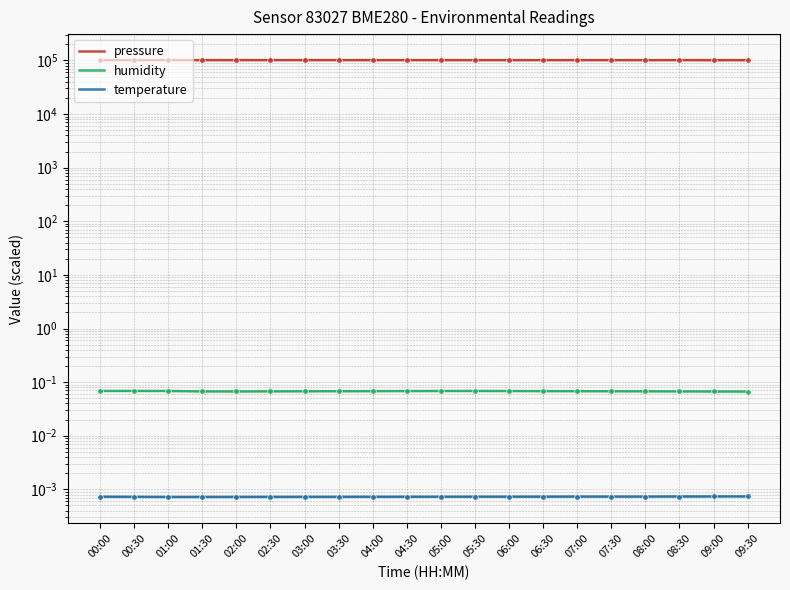

At which label is pressure closest to 101400?

04:00